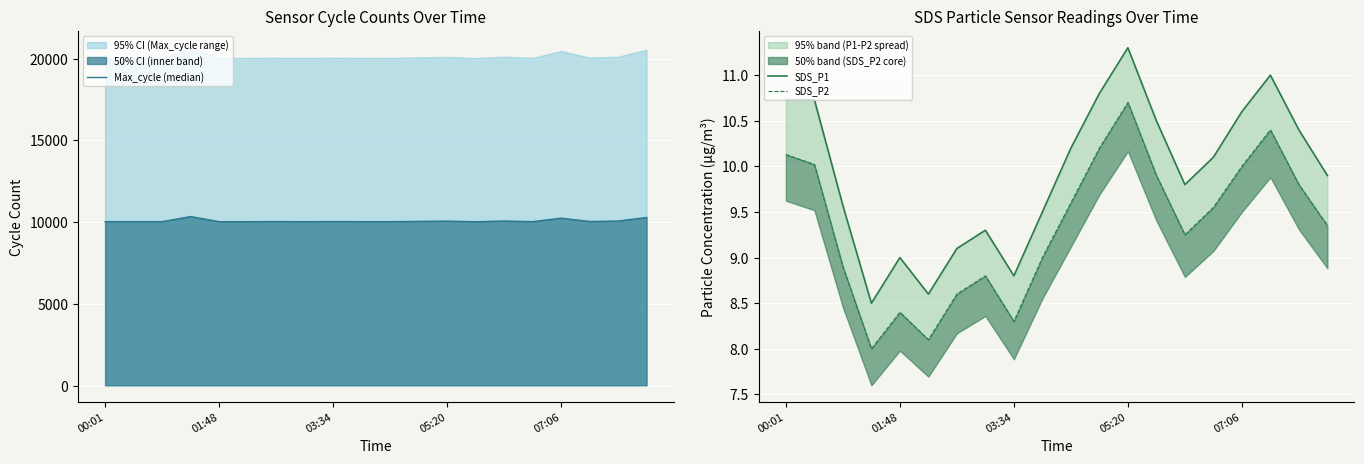

How many series are shown in this chart?

3